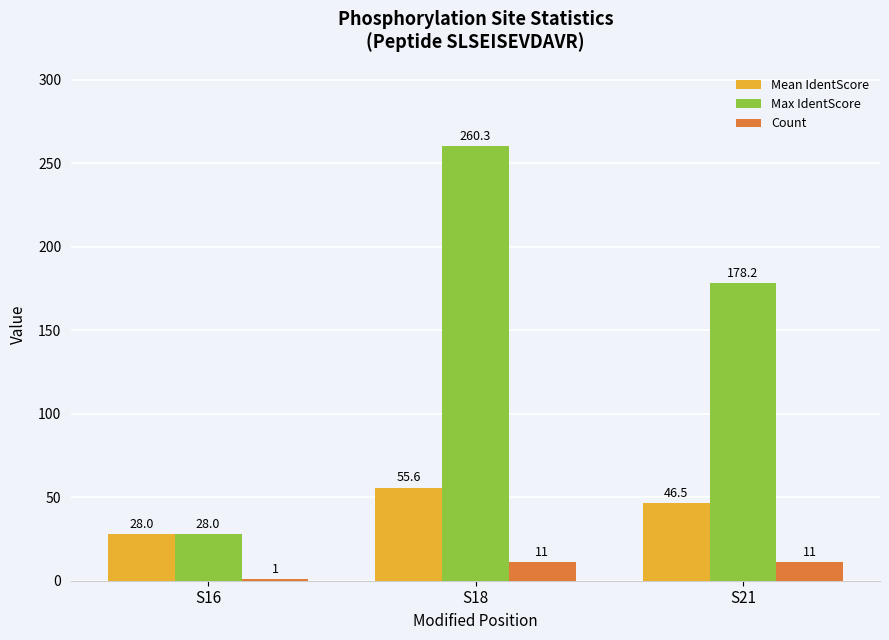

Which category has the lowest value in the Count series?

S16